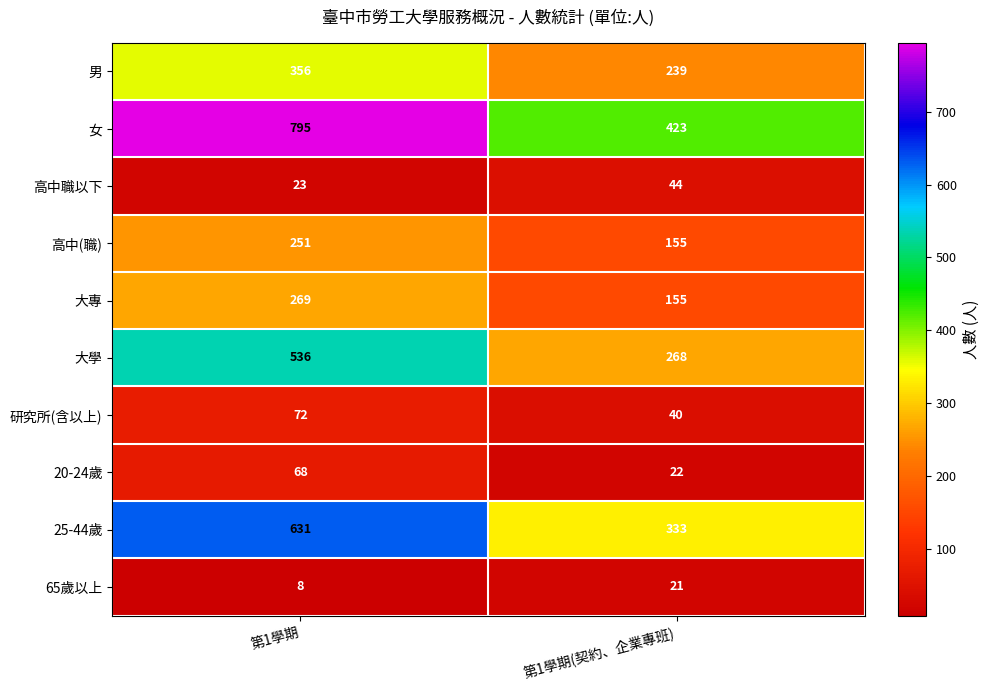

Rank the series by their maximum value, from highest to lowest.

女, 25-44歲, 大學, 男, 大專, 高中(職), 研究所(含以上), 20-24歲, 高中職以下, 65歲以上